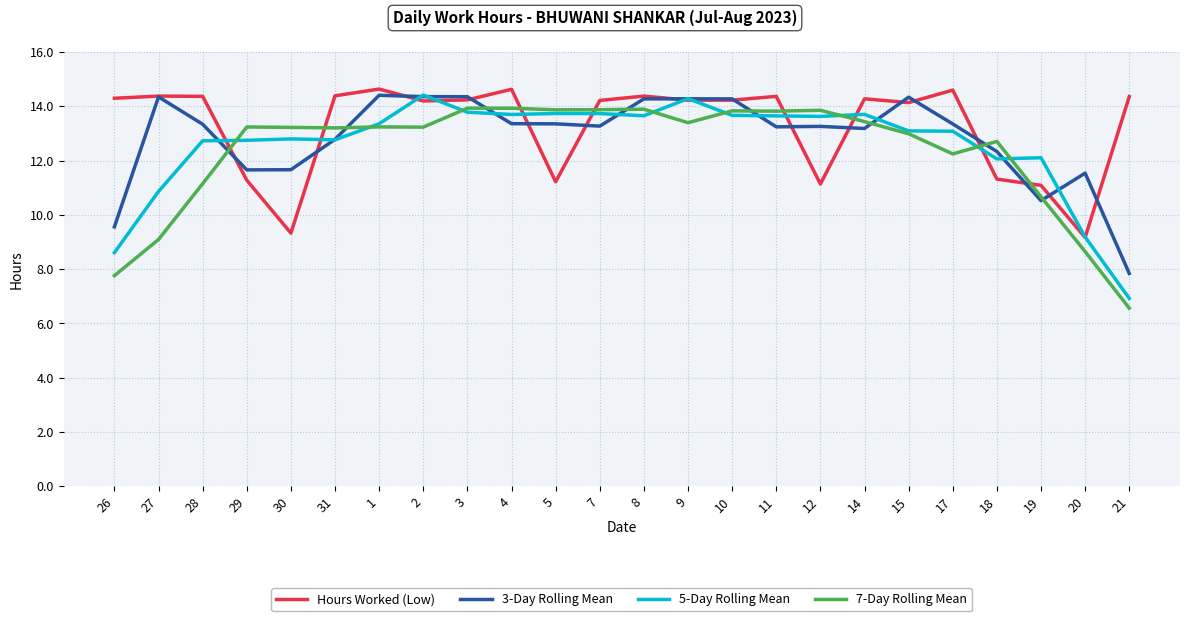

Is the value of 5-Day Rolling Mean at 10 greater than the value of 3-Day Rolling Mean at 7?

Yes